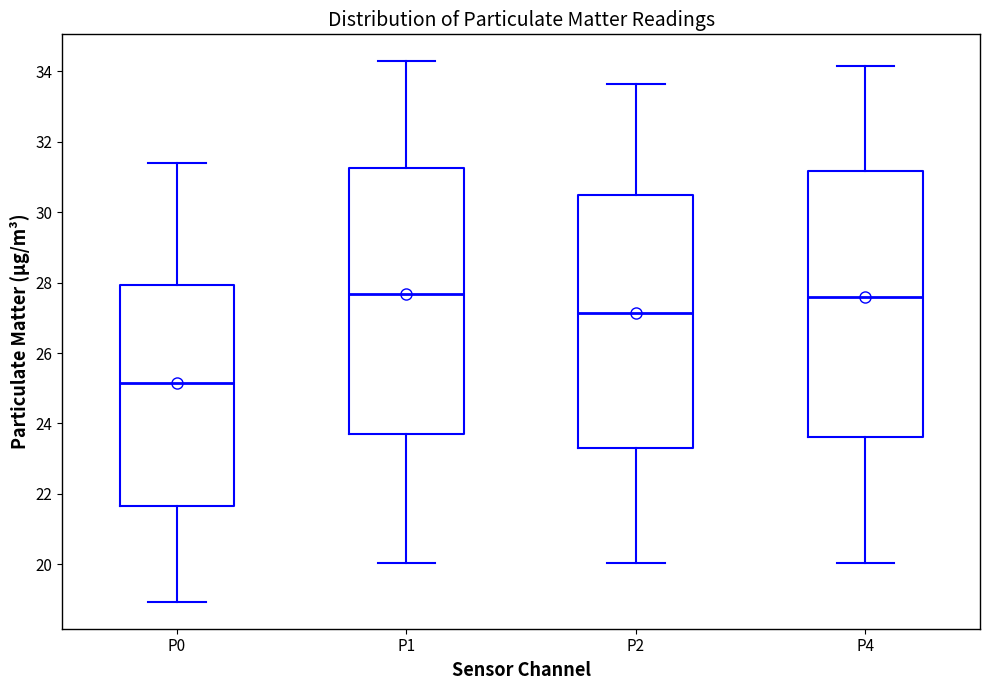

Reading left to right, transcribe this box plot: for each box, give where its median line is, the range the box spans, and where its two whiskers end, as read against the y-axis. The values are not printed on the chart, so give them approximately, as read against the axis.

P0: median 25.2, box 21.6 to 28.0, whiskers 19.0 to 31.4
P1: median 27.6, box 23.6 to 31.2, whiskers 20.0 to 34.2
P2: median 27.2, box 23.4 to 30.4, whiskers 20.0 to 33.6
P4: median 27.6, box 23.6 to 31.2, whiskers 20.0 to 34.2